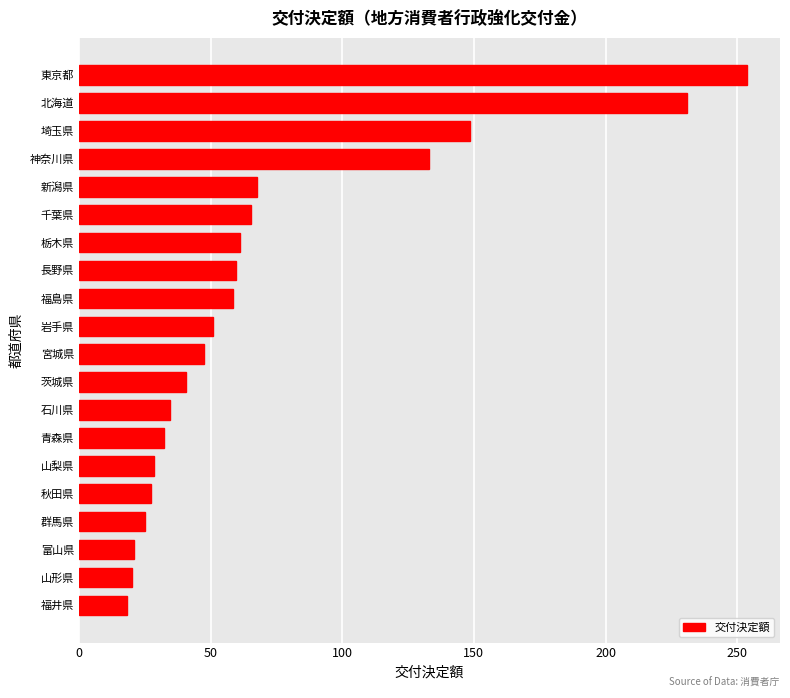

Is it true that the value at 福井県 is 18.1?

True